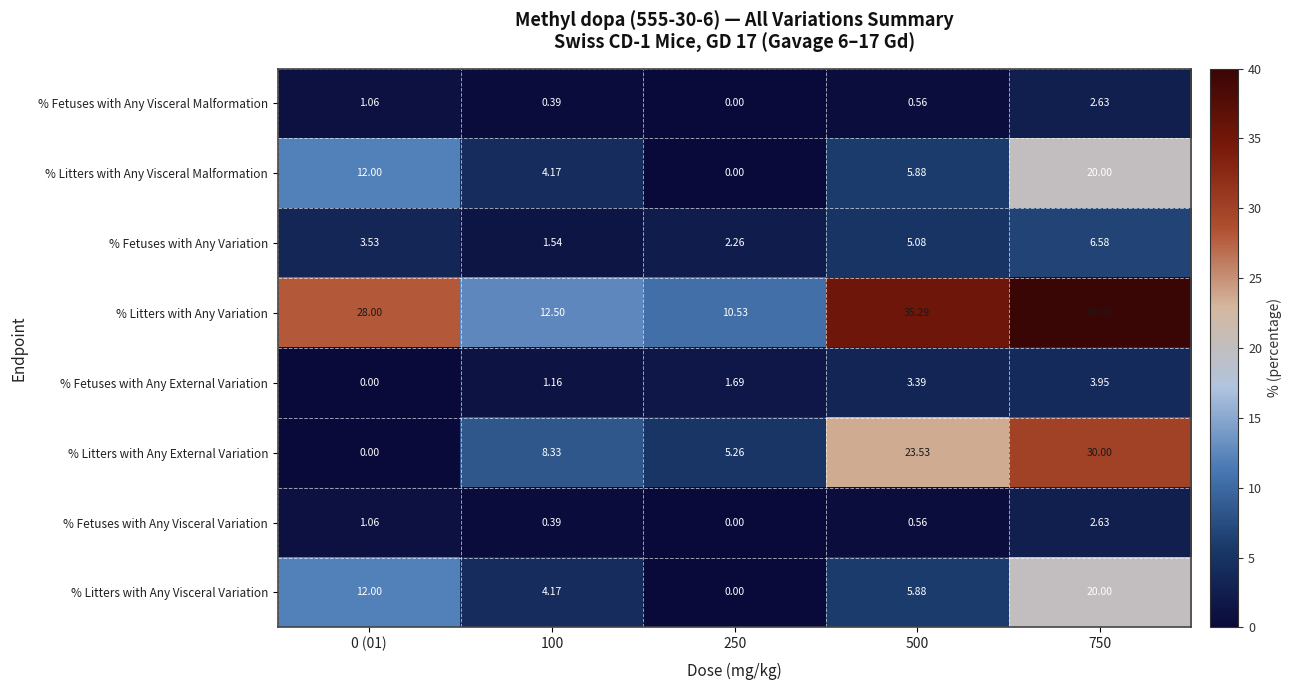

Which series has the largest total across all categories?

% Litters with Any Variation